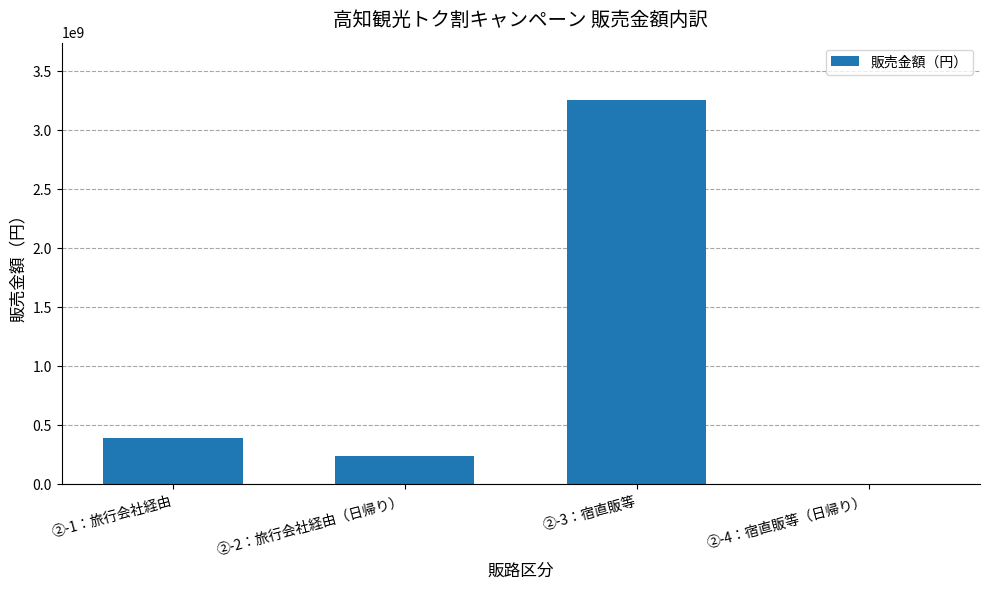

Read the value at ②-3：宿直販等.

3255036286